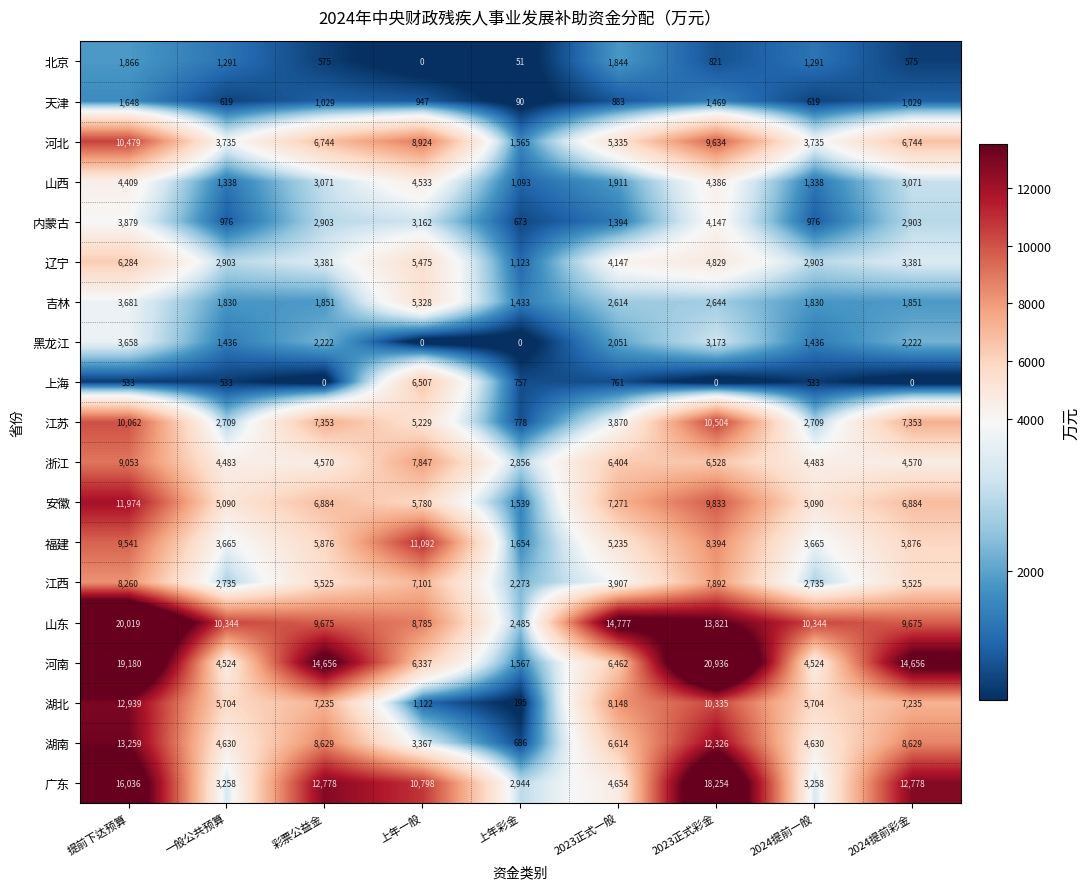

What is the average value of the 江西 series?

5106